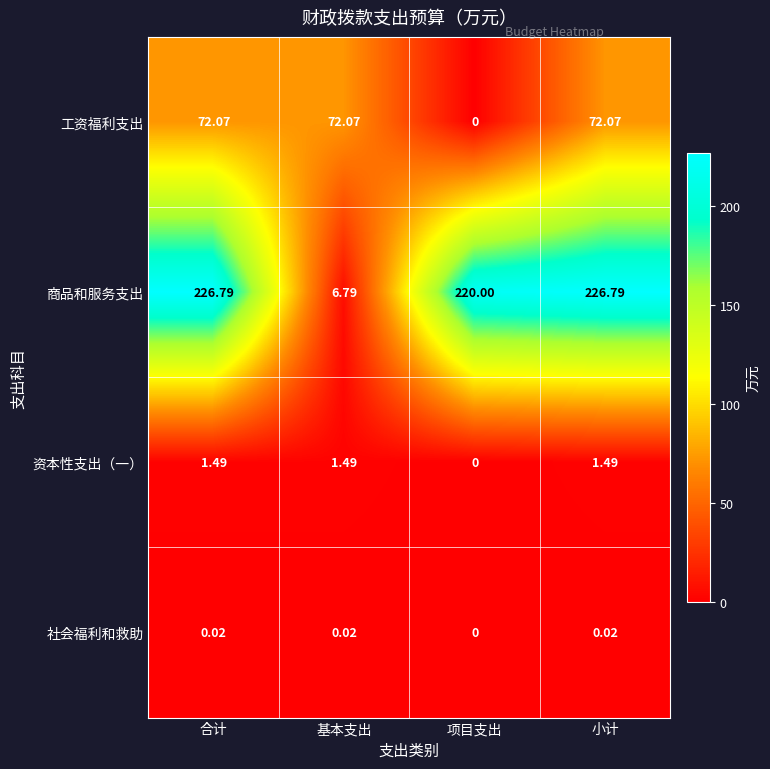

Which series has the largest total across all categories?

商品和服务支出